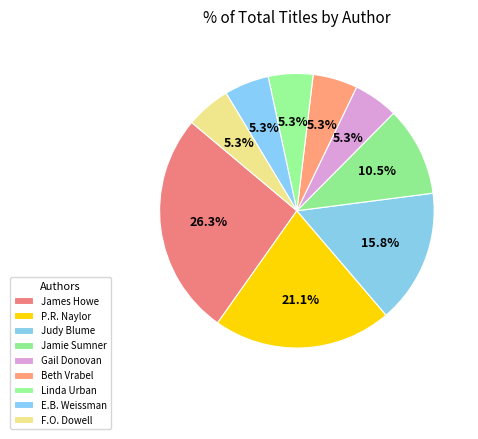

Which category has the biggest portion of the pie?

James Howe